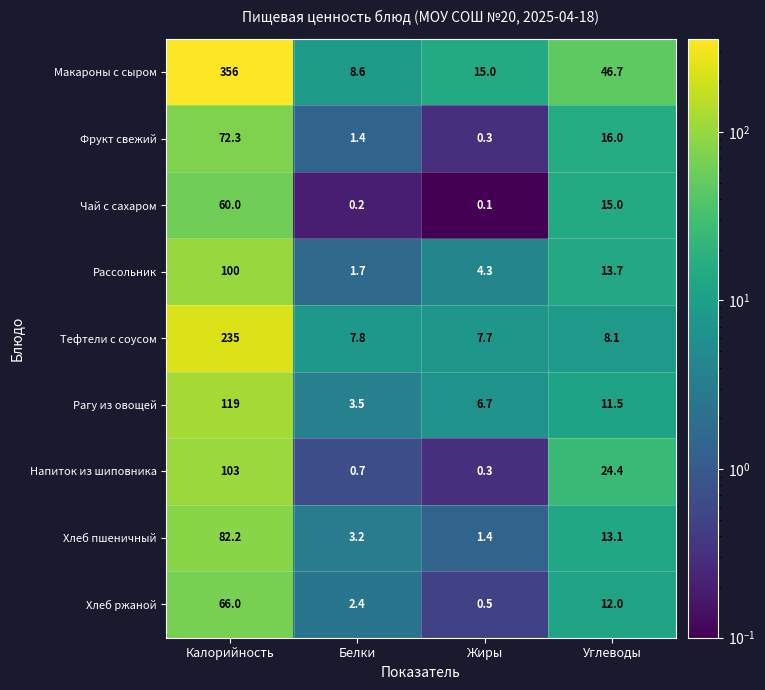

Between Белки and Жиры, which series saw the biggest shift?

Макароны с сыром